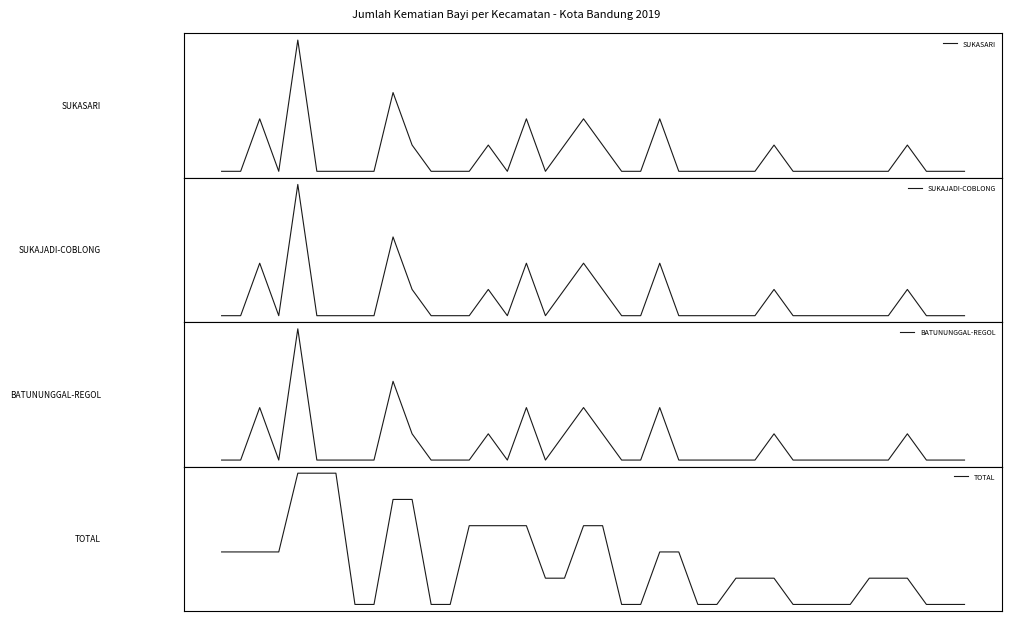

Reading right to left, what are all the values shown in this chart?

SUKASARI: 39=0.0	38=0.0	37=0.0	36=1.0	35=0.0	34=0.0	33=0.0	32=0.0	31=0.0	30=0.0	29=1.0	28=0.0	27=0.0	26=0.0	25=0.0	24=0.0	23=2.0	22=0.0	21=0.0	20=1.0	19=2.0	18=1.0	17=0.0	16=2.0	15=0.0	14=1.0	13=0.0	12=0.0	11=0.0	10=1.0	9=3.0	8=0.0	7=0.0	6=0.0	5=0.0	4=5.0	3=0.0	2=2.0	1=0.0	0=0.0
SUKAJADI-COBLONG: 39=0.5	38=0.5	37=0.5	36=1.3	35=0.5	34=0.5	33=0.5	32=0.5	31=0.5	30=0.5	29=1.3	28=0.5	27=0.5	26=0.5	25=0.5	24=0.5	23=2.1	22=0.5	21=0.5	20=1.3	19=2.1	18=1.3	17=0.5	16=2.1	15=0.5	14=1.3	13=0.5	12=0.5	11=0.5	10=1.3	9=2.9	8=0.5	7=0.5	6=0.5	5=0.5	4=4.5	3=0.5	2=2.1	1=0.5	0=0.5
BATUNUNGGAL-REGOL: 39=0.0	38=0.0	37=0.0	36=1.2	35=0.0	34=0.0	33=0.0	32=0.0	31=0.0	30=0.0	29=1.2	28=0.0	27=0.0	26=0.0	25=0.0	24=0.0	23=2.4	22=0.0	21=0.0	20=1.2	19=2.4	18=1.2	17=0.0	16=2.4	15=0.0	14=1.2	13=0.0	12=0.0	11=0.0	10=1.2	9=3.6	8=0.0	7=0.0	6=0.0	5=0.0	4=6.0	3=0.0	2=2.4	1=0.0	0=0.0
TOTAL: 39=0.0	38=0.0	37=0.0	36=0.6	35=0.6	34=0.6	33=0.0	32=0.0	31=0.0	30=0.0	29=0.6	28=0.6	27=0.6	26=0.0	25=0.0	24=1.2	23=1.2	22=0.0	21=0.0	20=1.8	19=1.8	18=0.6	17=0.6	16=1.8	15=1.8	14=1.8	13=1.8	12=0.0	11=0.0	10=2.4	9=2.4	8=0.0	7=0.0	6=3.0	5=3.0	4=3.0	3=1.2	2=1.2	1=1.2	0=1.2